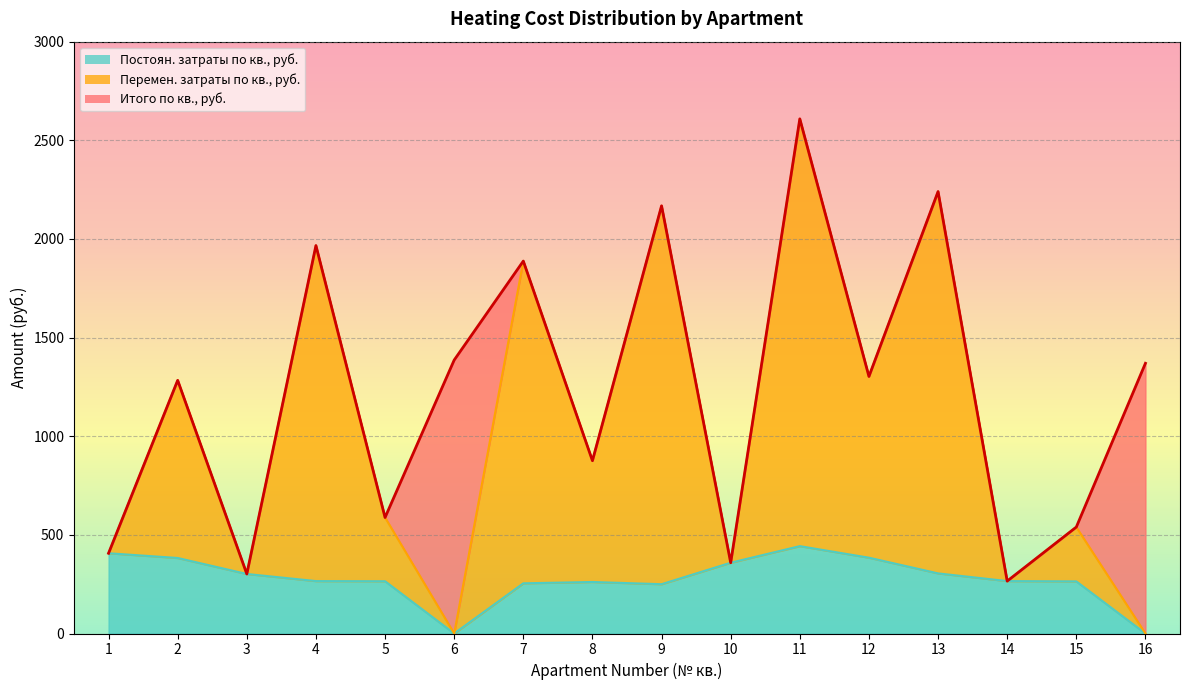

At which category is the sum across all series the highest?

11